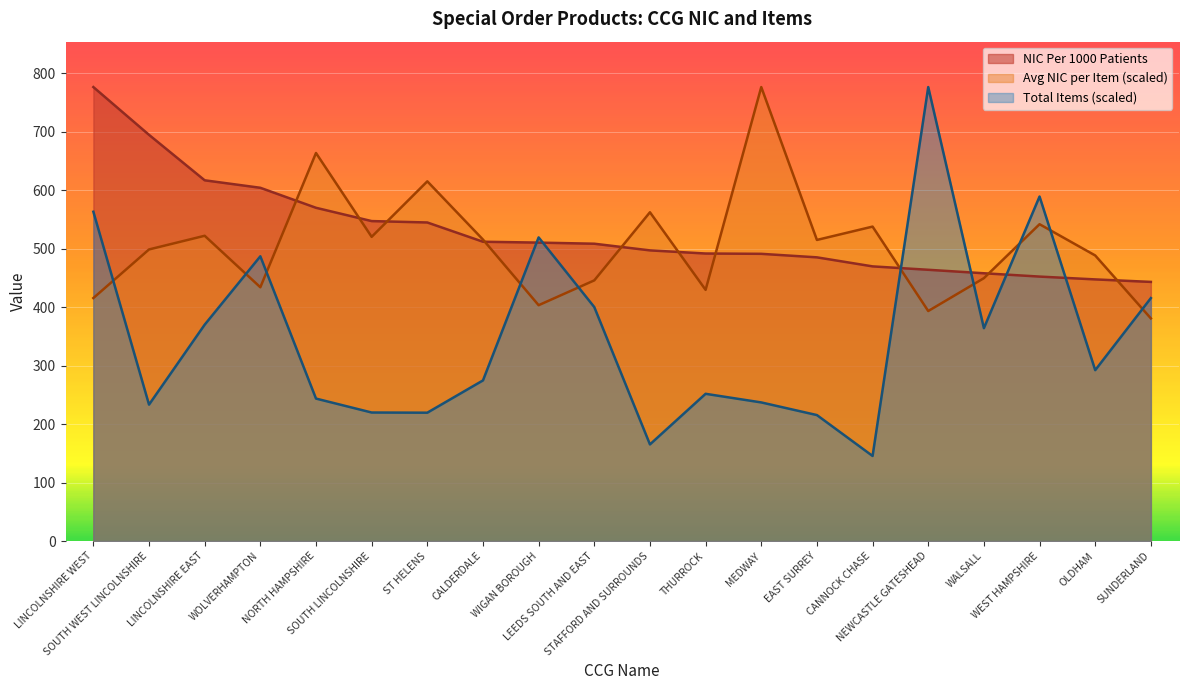

What is the label of the 5th point from the left?

NORTH HAMPSHIRE